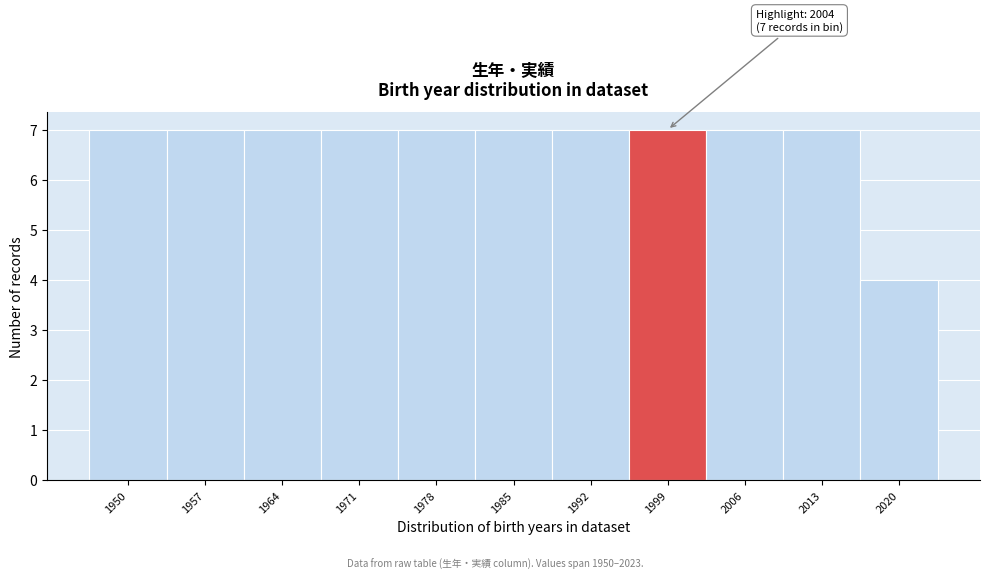

Reading left to right, list all the values displayed in this chart.

1950=7	1957=7	1964=7	1971=7	1978=7	1985=7	1992=7	1999=7	2006=7	2013=7	2020=4